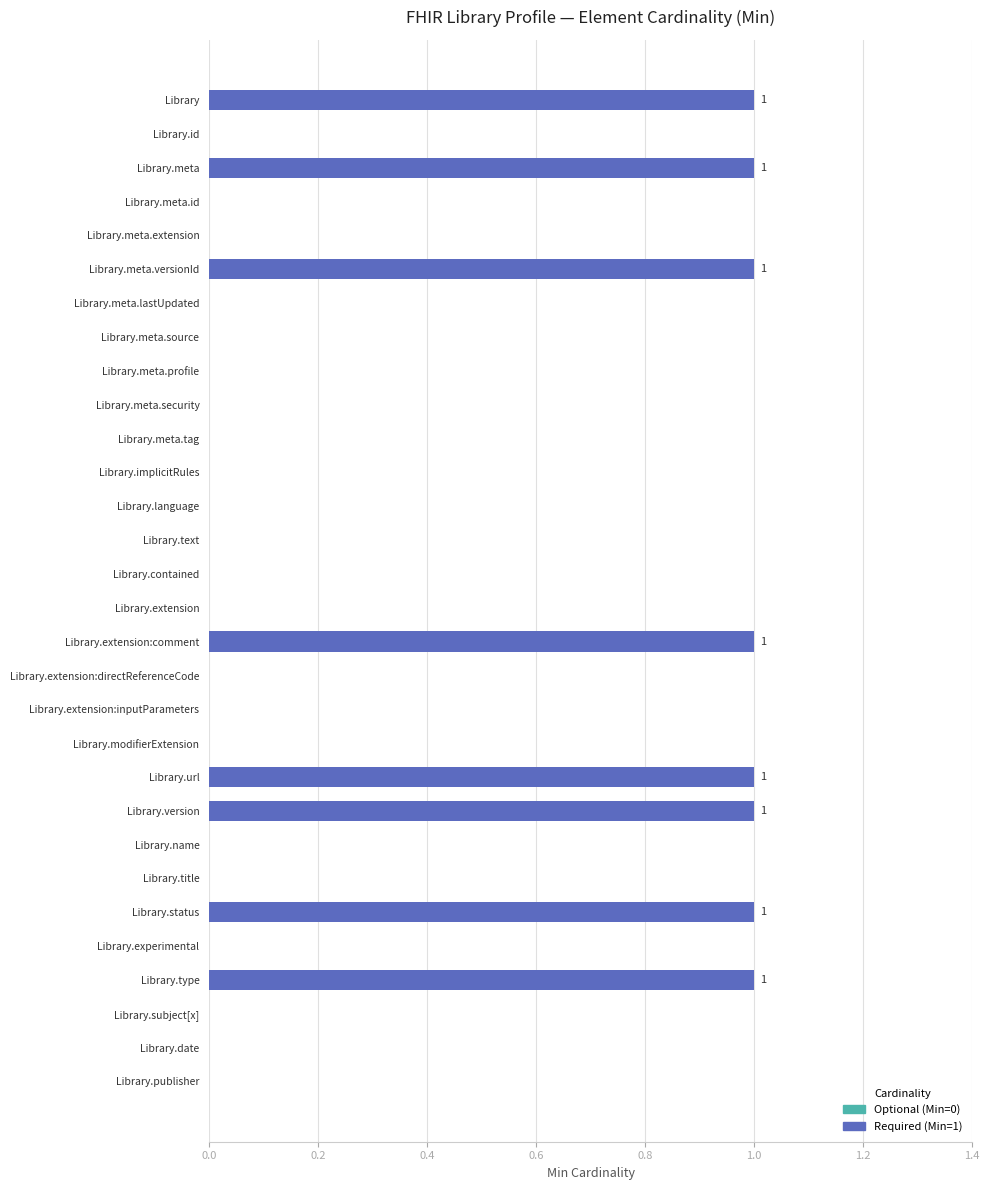

Which has a higher value, Library or Library.extension?

Library